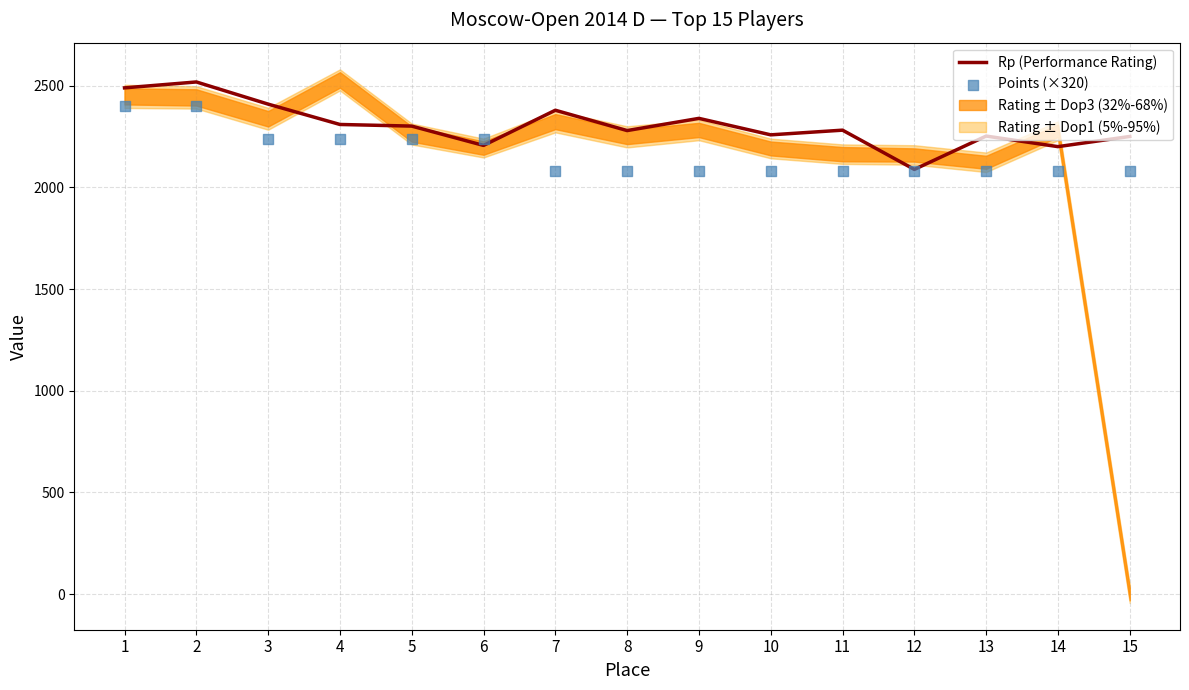

What is the highest value of the Rp (Performance Rating) series?

2518